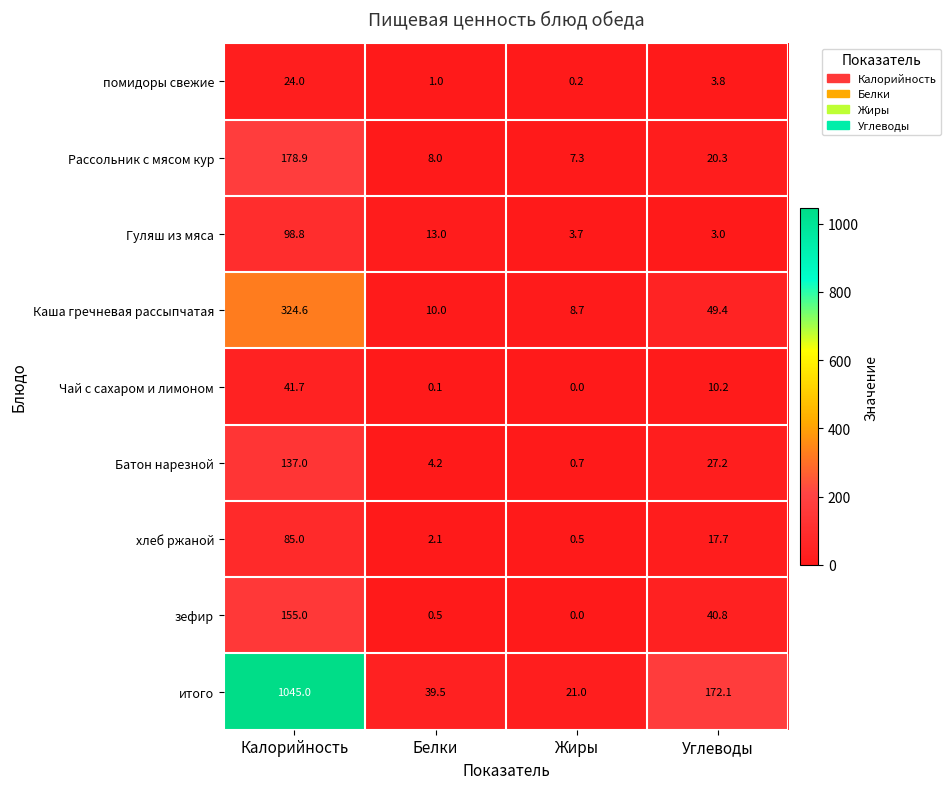

How many categories are shown in the chart?

4